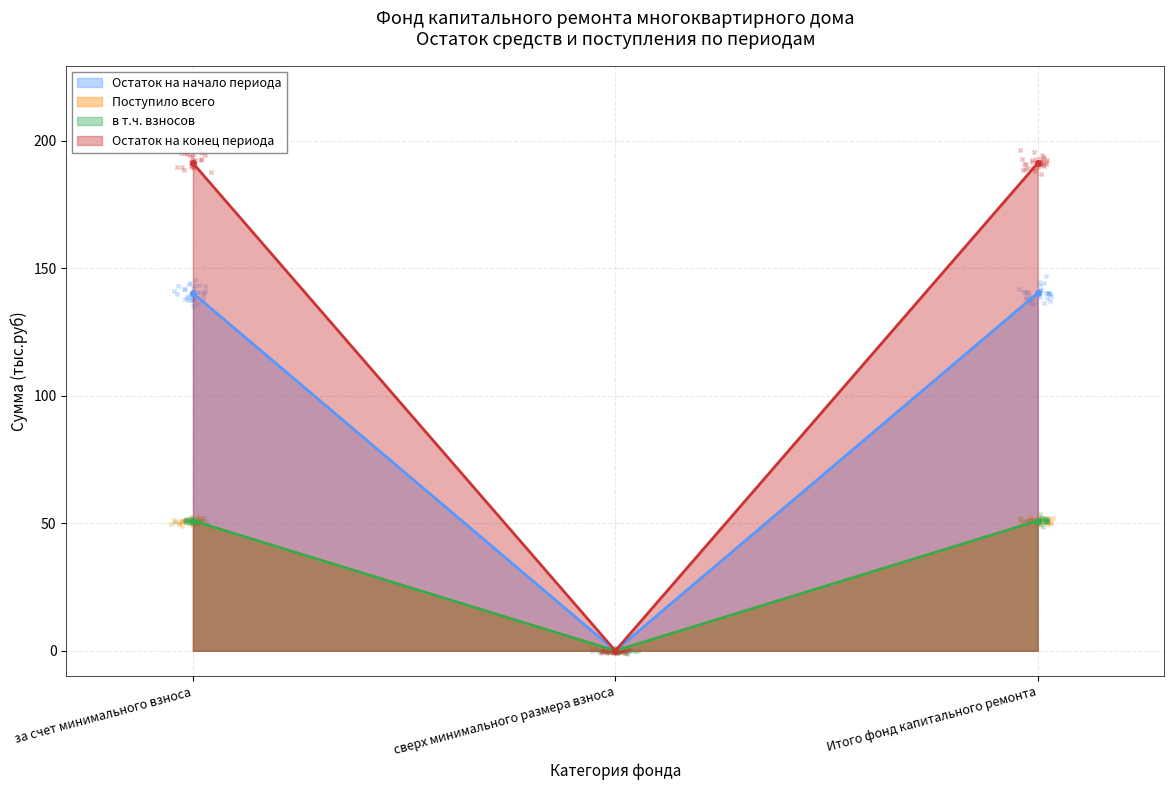

At how many categories does at least one series exceed 181?

2